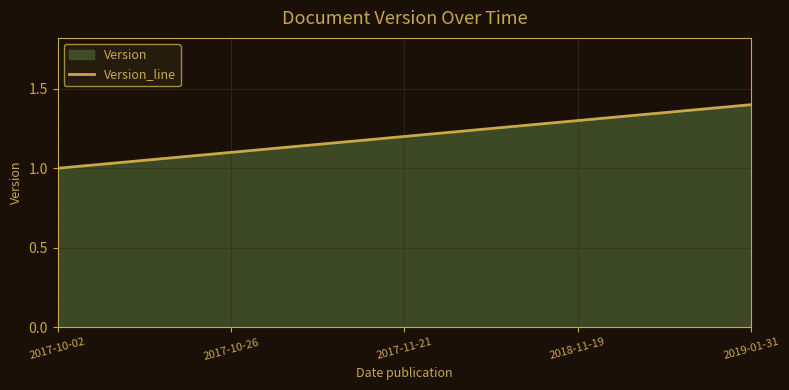

Reading right to left, what are all the values shown in this chart?

1.4	1.3	1.2	1.1	1.0